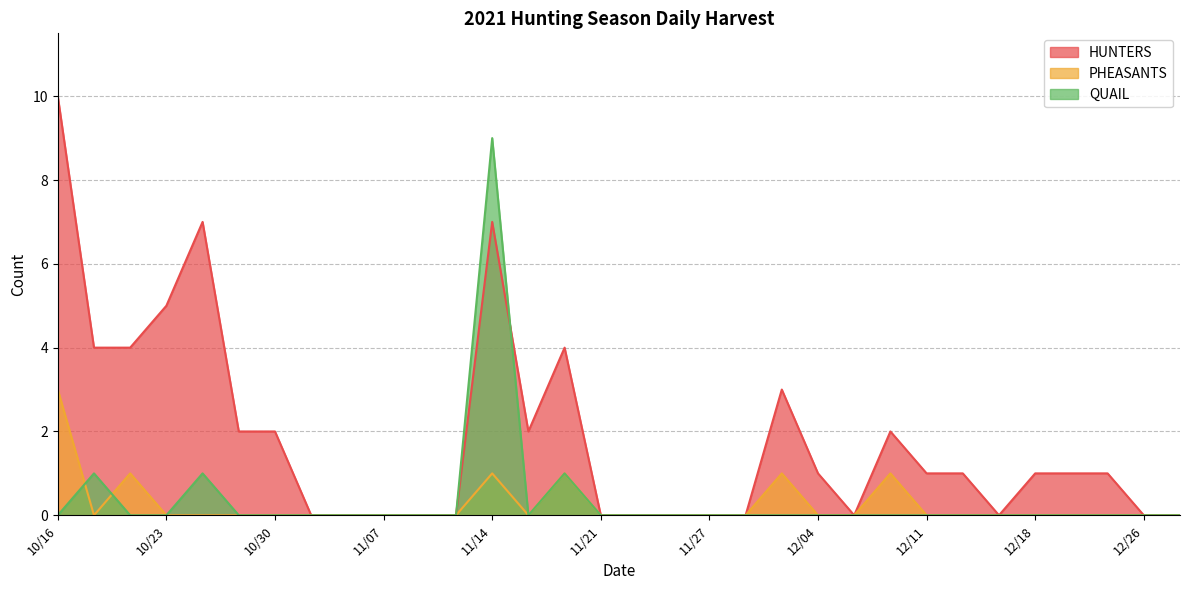

Is it true that HUNTERS equals 0 at 12/12?

False